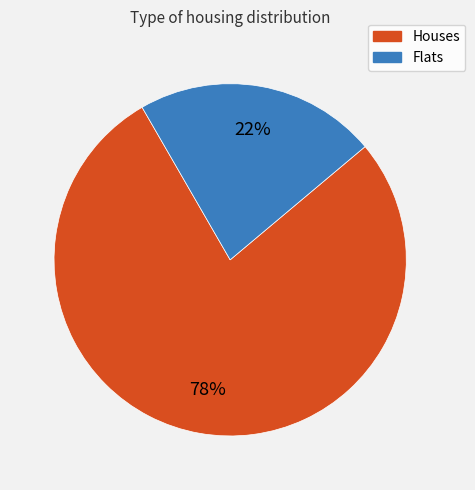

To the nearest percent, what is the average slice percentage?

50%